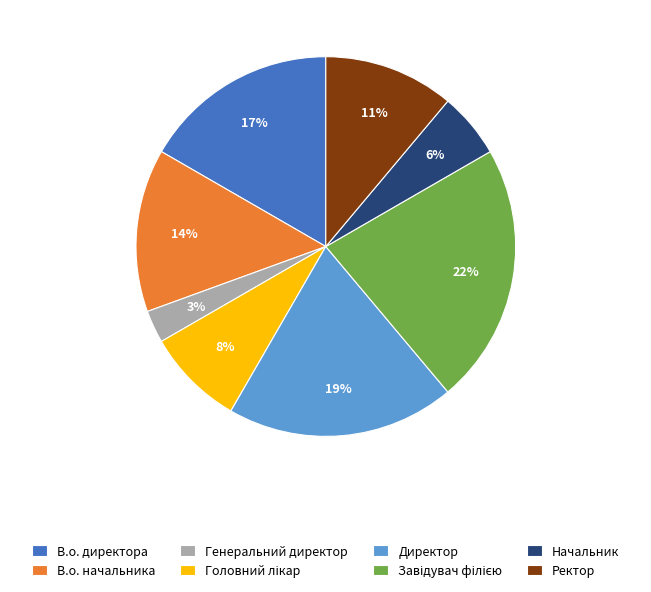

What is the ratio of the value at В.о. директора to the value at Ректор?

1.5